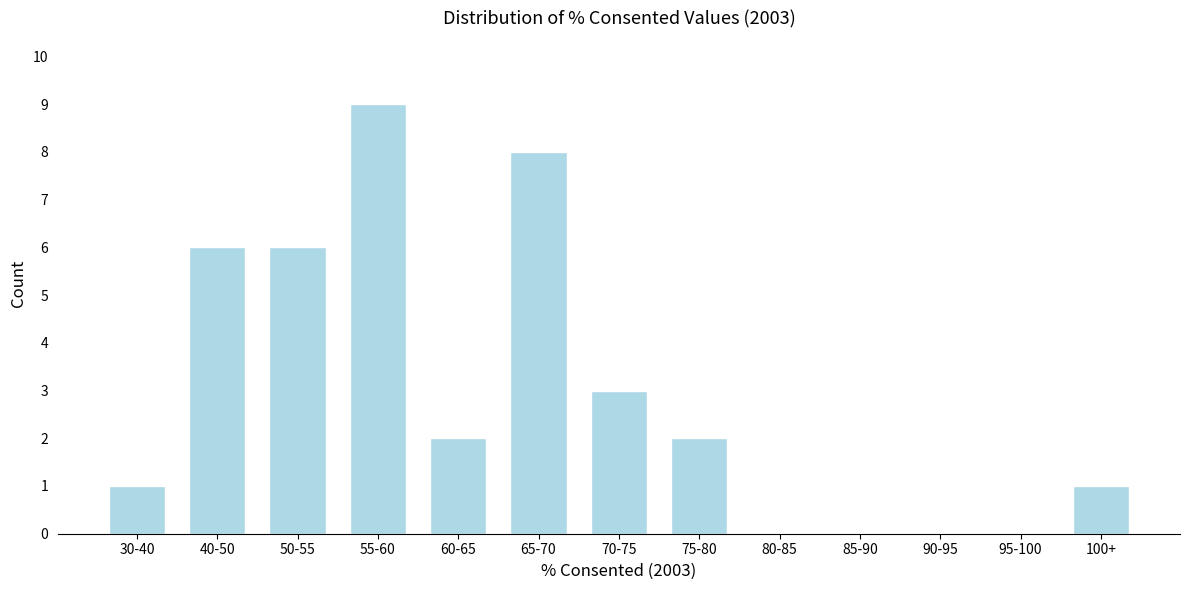

Reading left to right, list all the values displayed in this chart.

30-40=1	40-50=6	50-55=6	55-60=9	60-65=2	65-70=8	70-75=3	75-80=2	80-85=0	85-90=0	90-95=0	95-100=0	100+=1